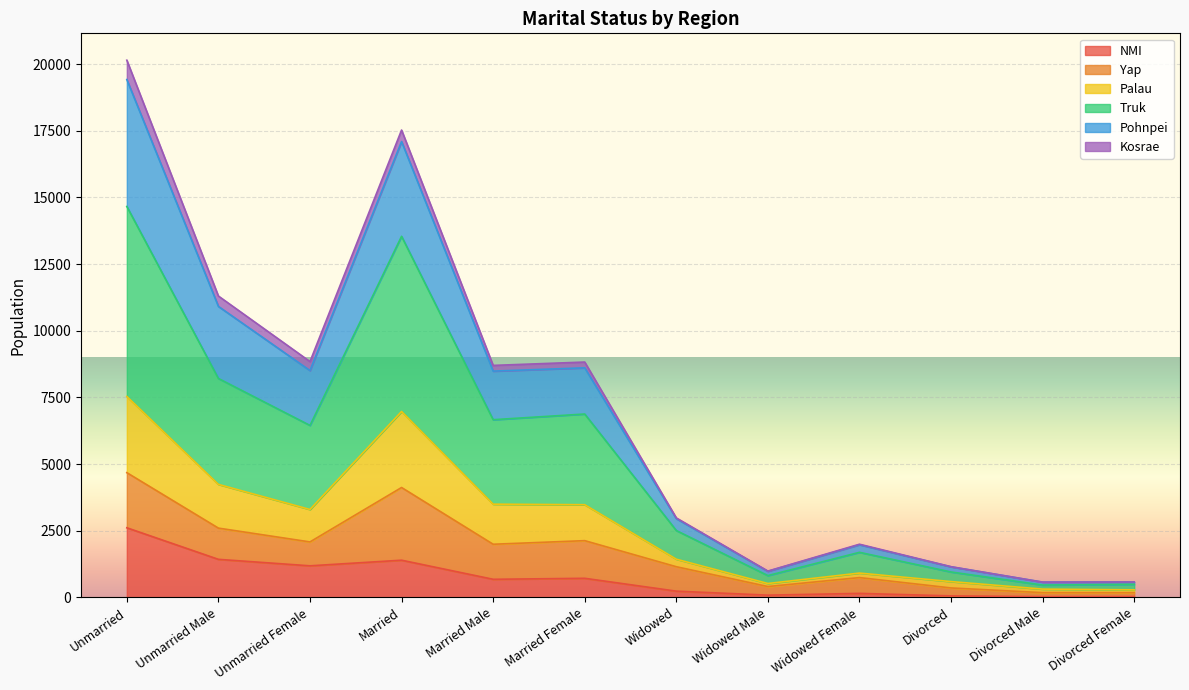

At which label does NMI reach its peak?

Unmarried